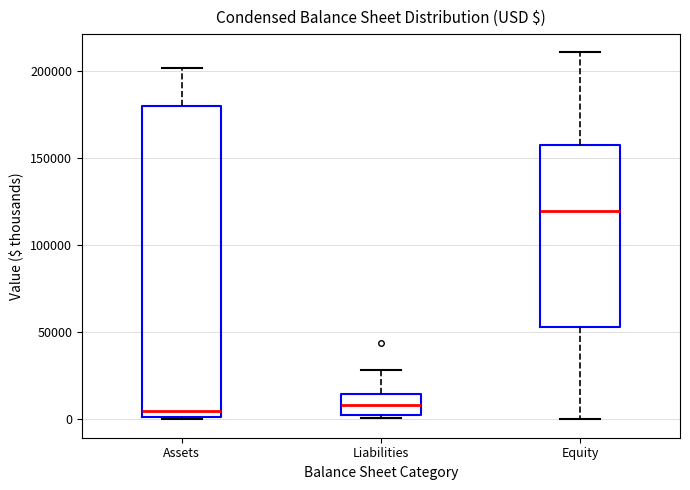

Reading left to right, read every box against the y-axis: the position of its median line, the range the box covers, and the ends of its whiskers. The values are not printed on the chart, so give them approximately, as read against the axis.

Assets: median 5000, box 0 to 180000, whiskers 0 to 200000
Liabilities: median 10000, box 5000 to 15000, whiskers 0 to 30000
Equity: median 120000, box 55000 to 160000, whiskers 0 to 210000